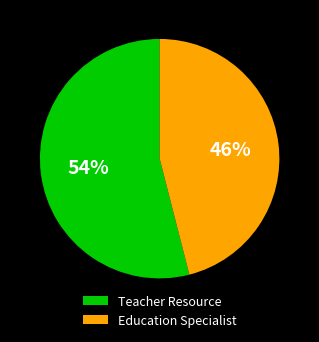

How many segments does this pie chart have?

2